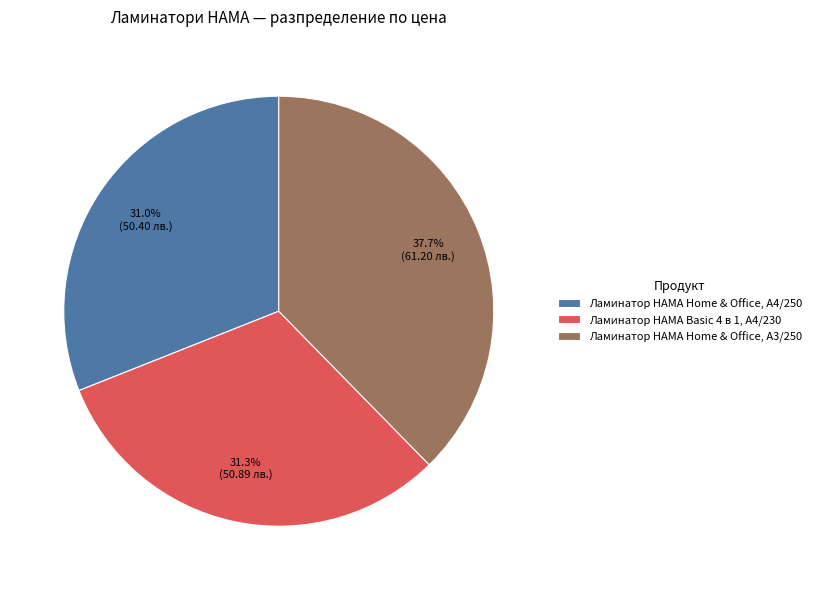

The Ламинатор HAMA Home & Office, A3/250 slice represents 38% of the pie. True or false?

True